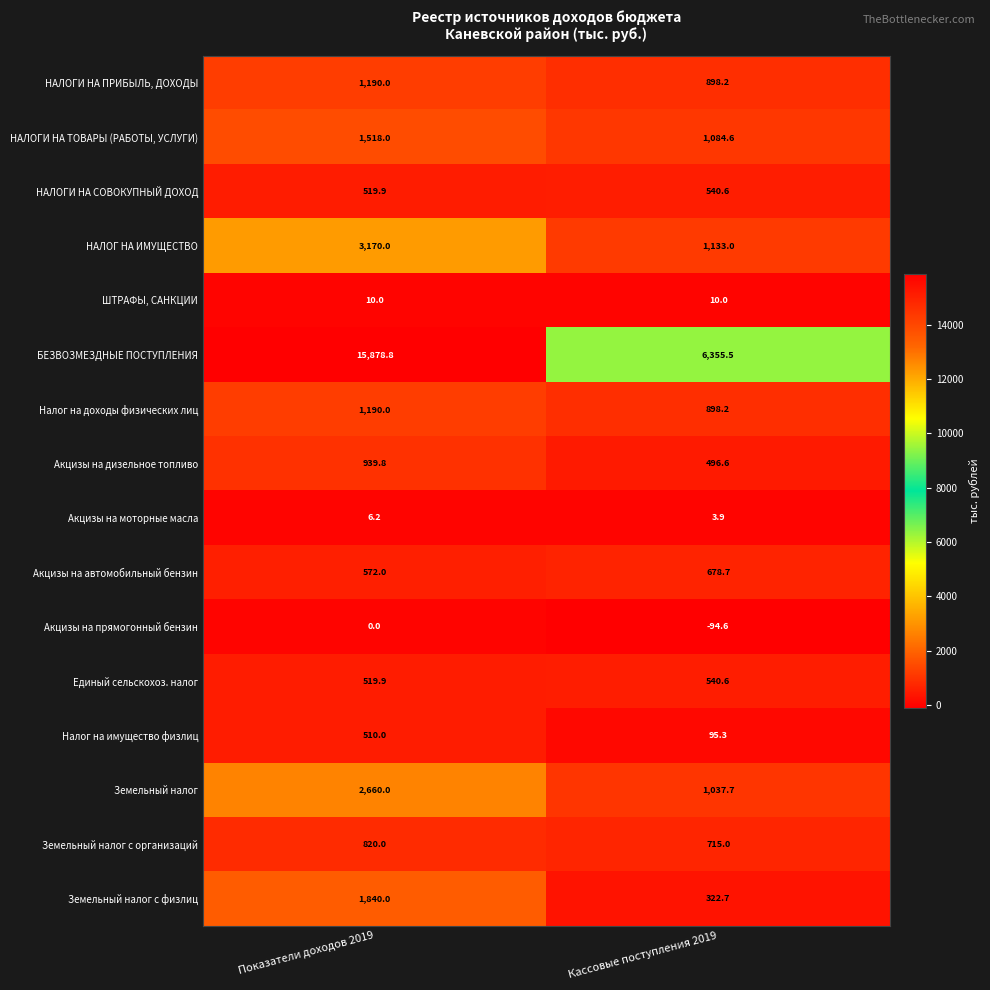

How many values in the Акцизы на моторные масла series are below 6?

1